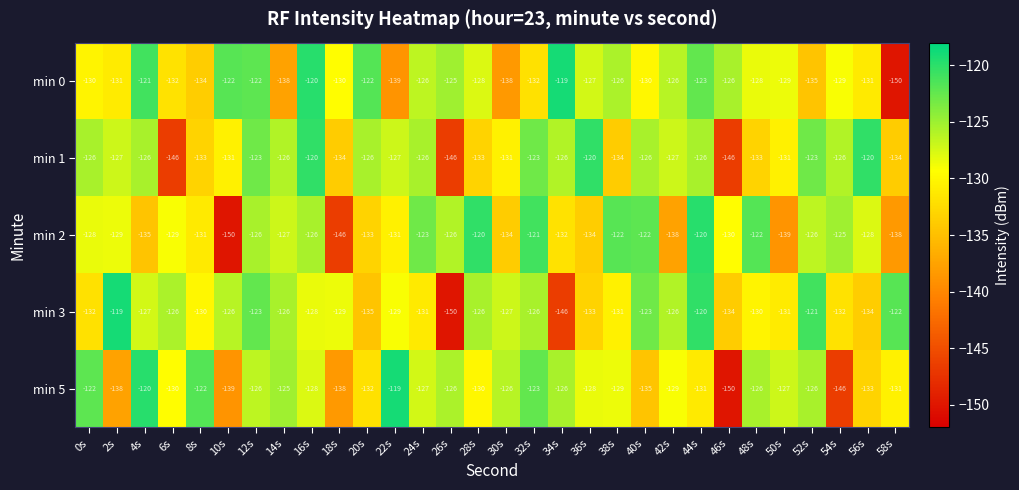

Where does the min 0 series first go above -128?

4s